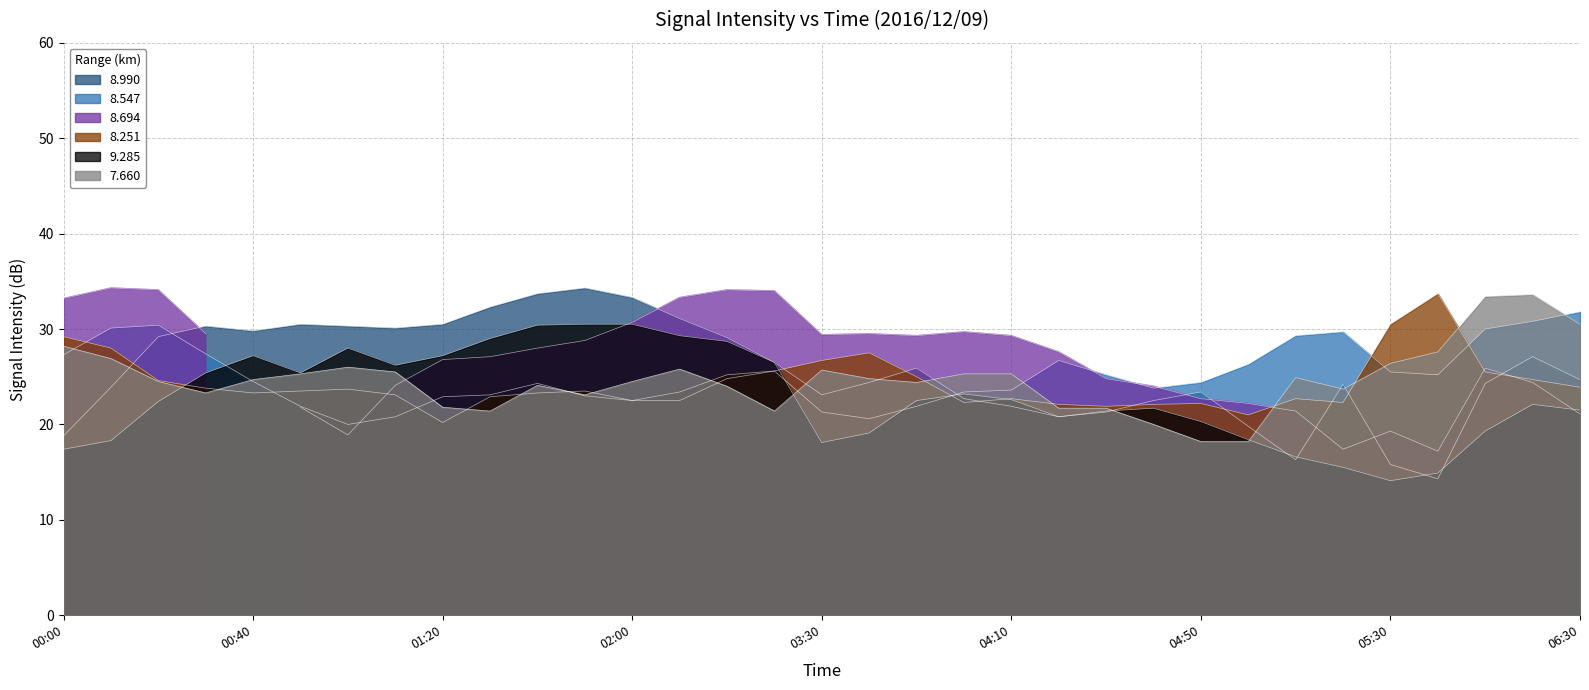

How many intersections are there between 8.990 and 8.547?

2